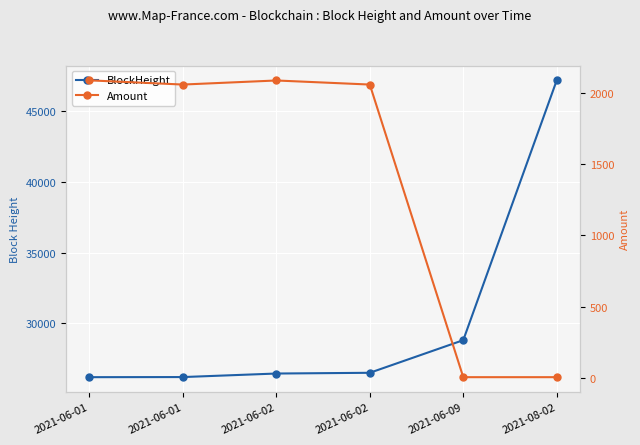

Which series has the largest range (max minus min)?

BlockHeight